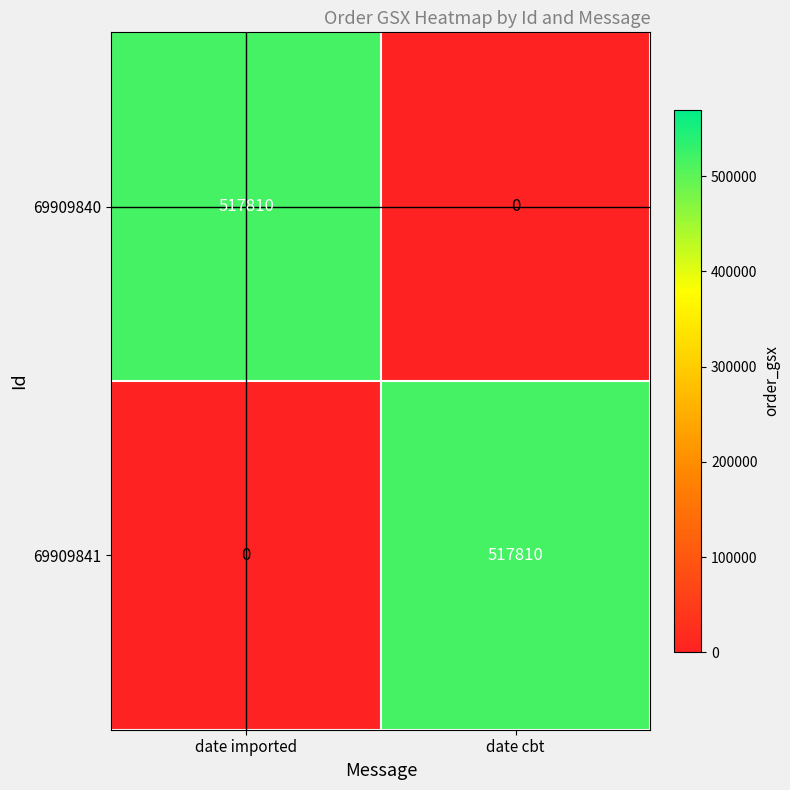

What is the total value across all series at date cbt?

517810